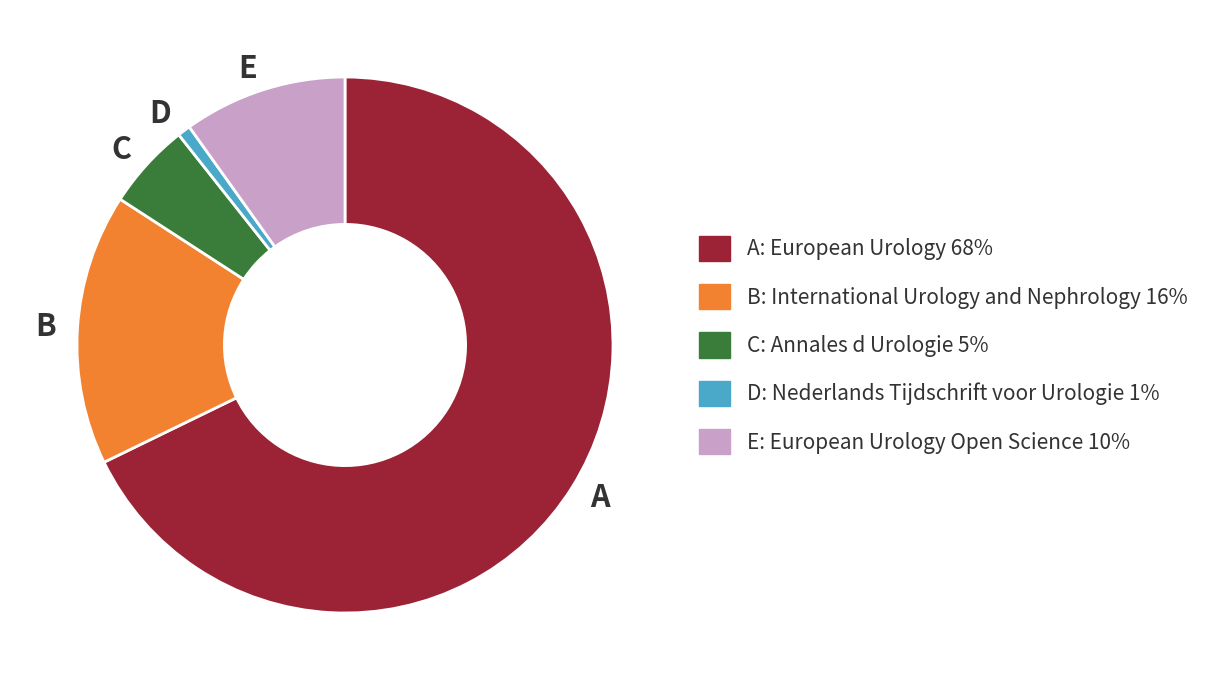

Approximately how many times larger is the value at B compared to E?

1.7